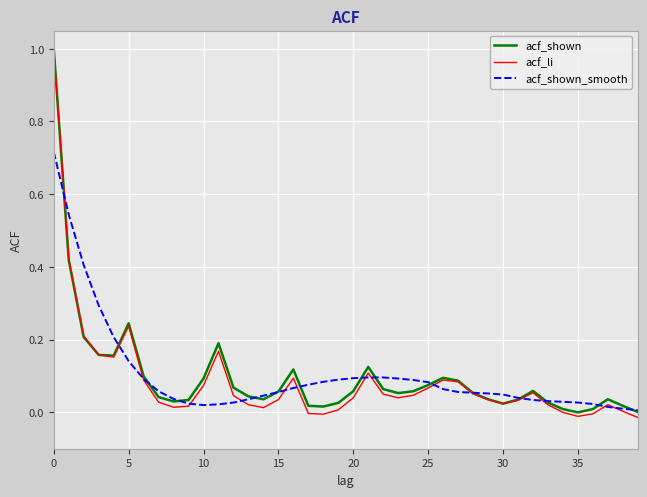

What is the maximum value for acf_shown?

1.0